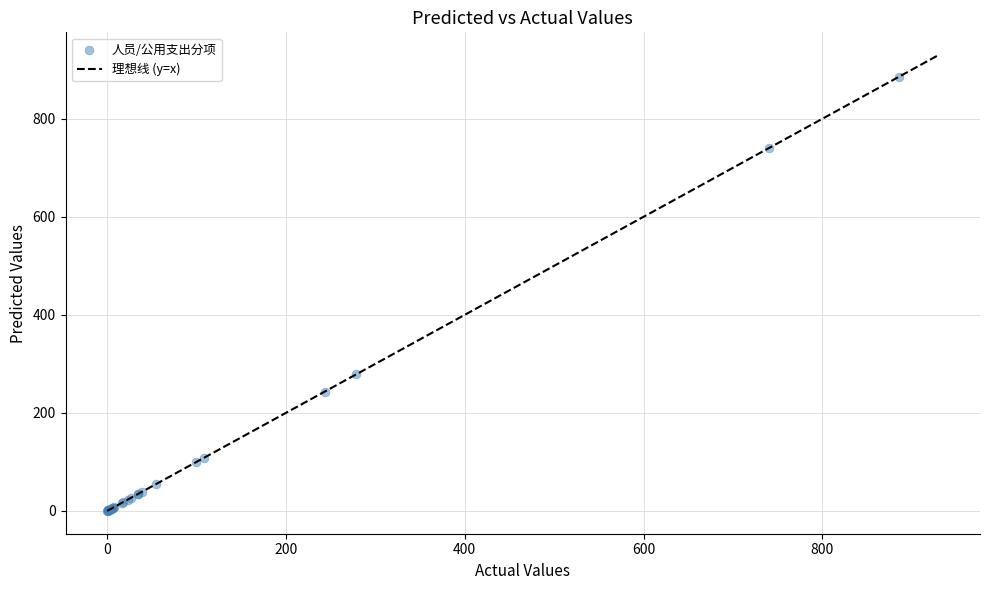

What Y value in the scatter plot is closest to 443?

279.0